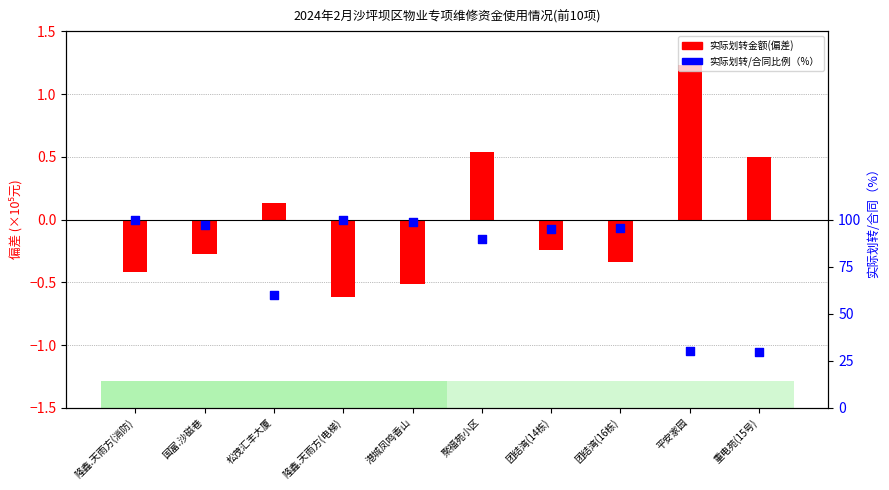

Which series has the largest total across all categories?

实际划转/合同比例（%）